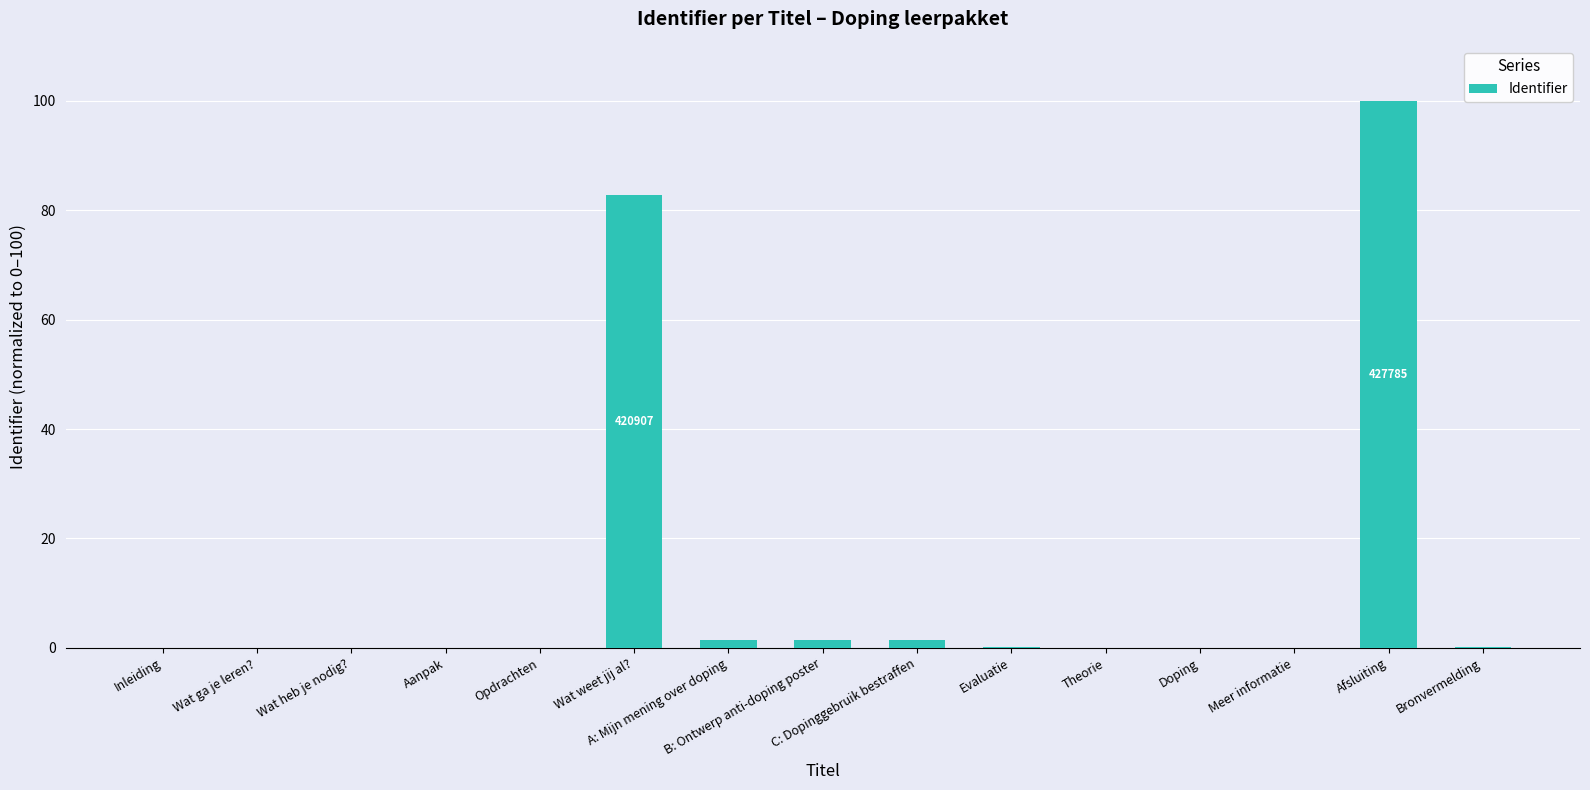

What is the greatest value displayed?

100.0